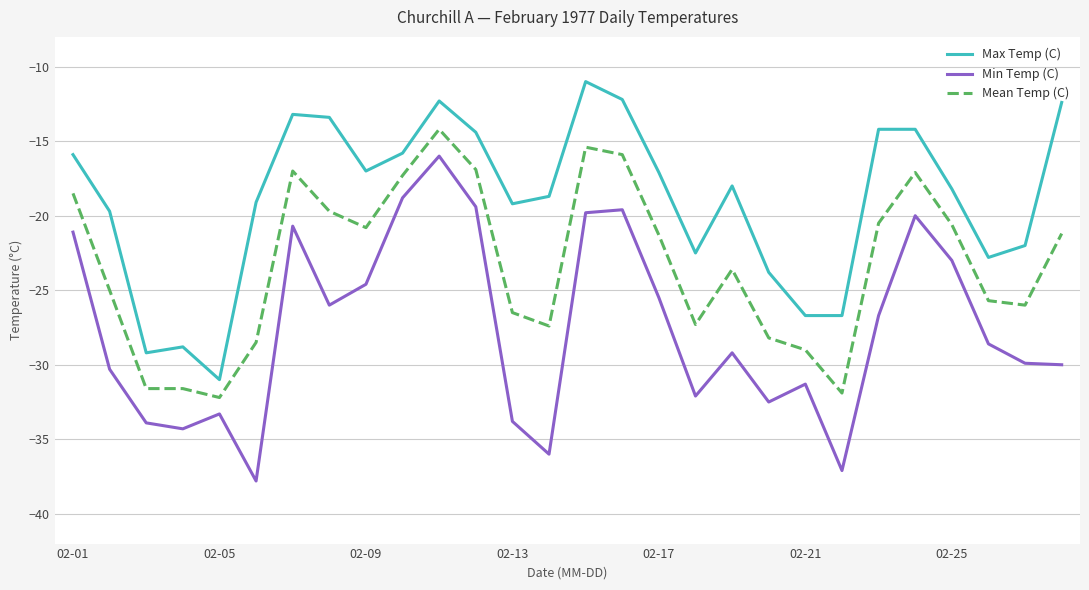

What is the sum of all Min Temp (C) values?

-771.3